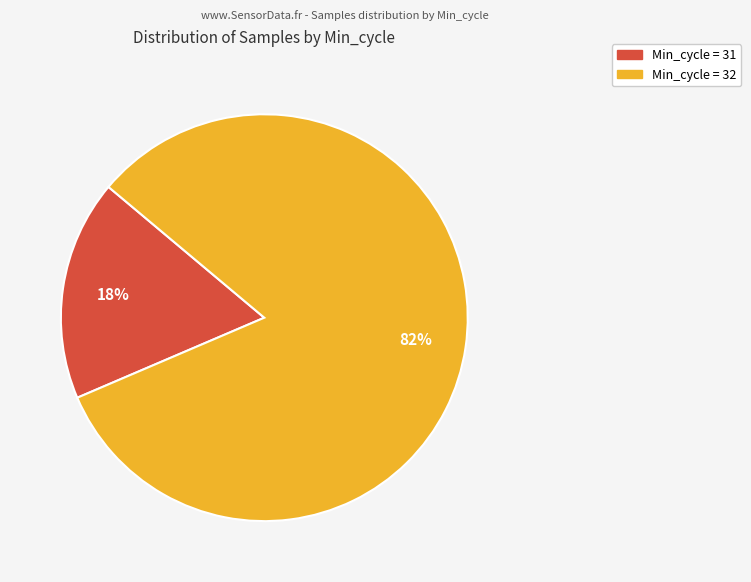

Is there any slice that represents more than half of the pie?

Yes